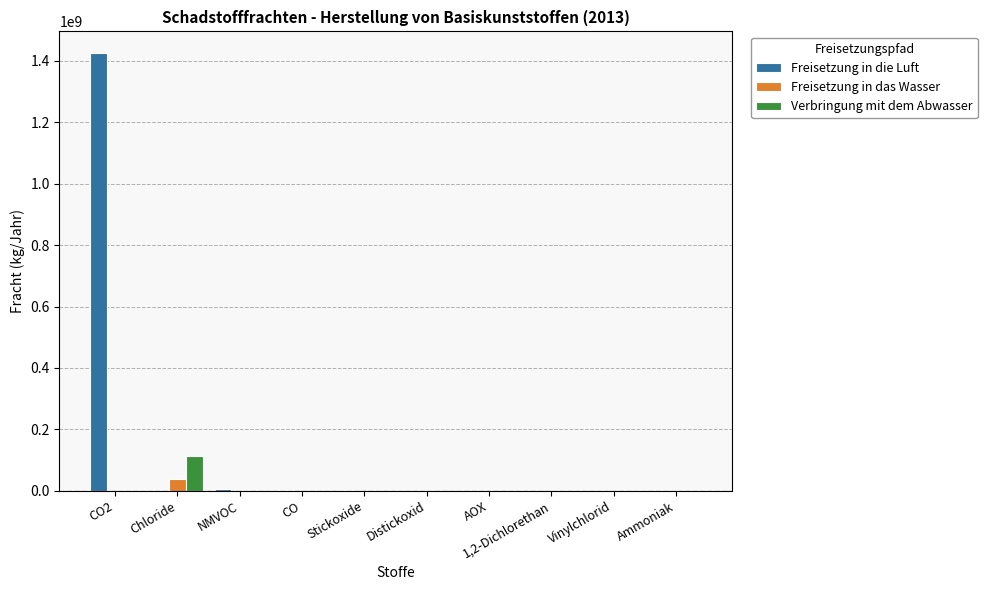

Which series has the largest range (max minus min)?

Freisetzung in die Luft